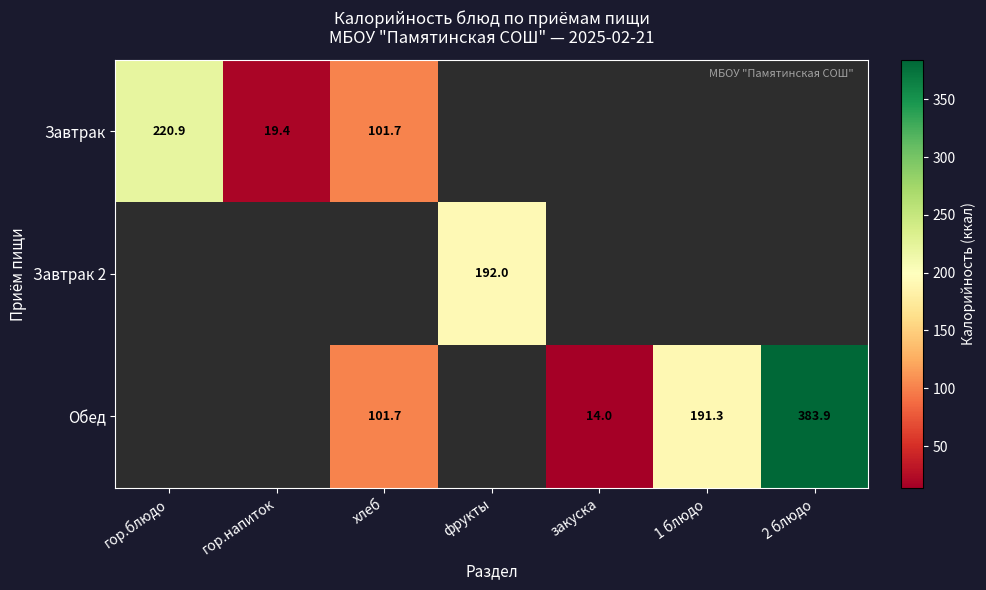

What is the difference between the Завтрак values at гор.напиток and хлеб?

82.3